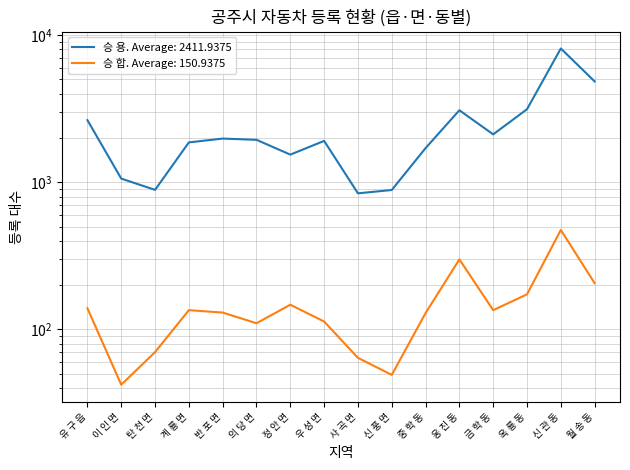

True or false: 승 합 and 승 용 cross at least once.

False